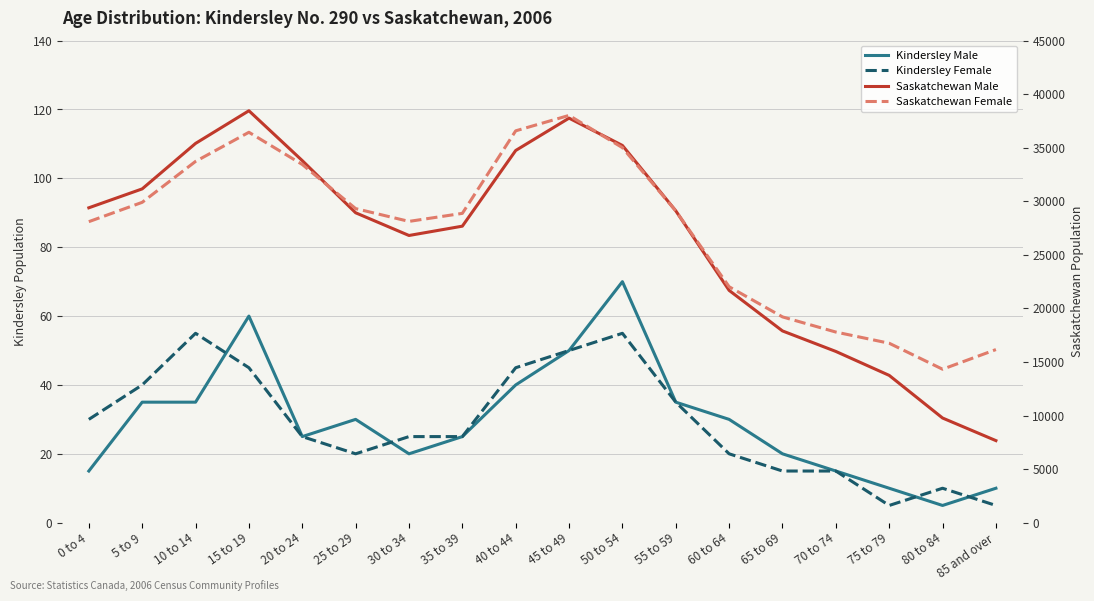

What are all the series names shown in the legend?

Kindersley Male, Kindersley Female, Saskatchewan Male, Saskatchewan Female